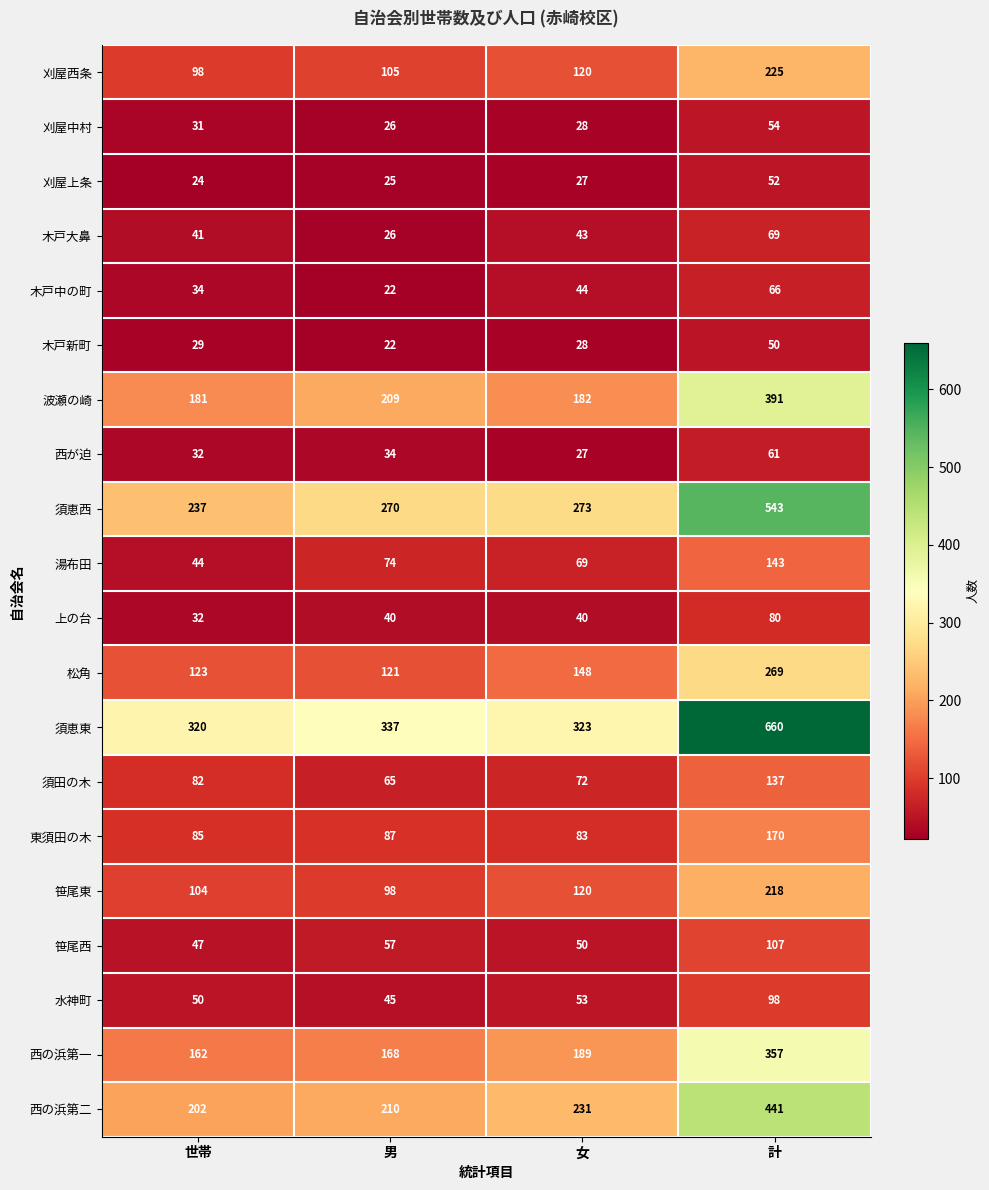

What value does the 須田の木 series have at 男, to the nearest 5?

65